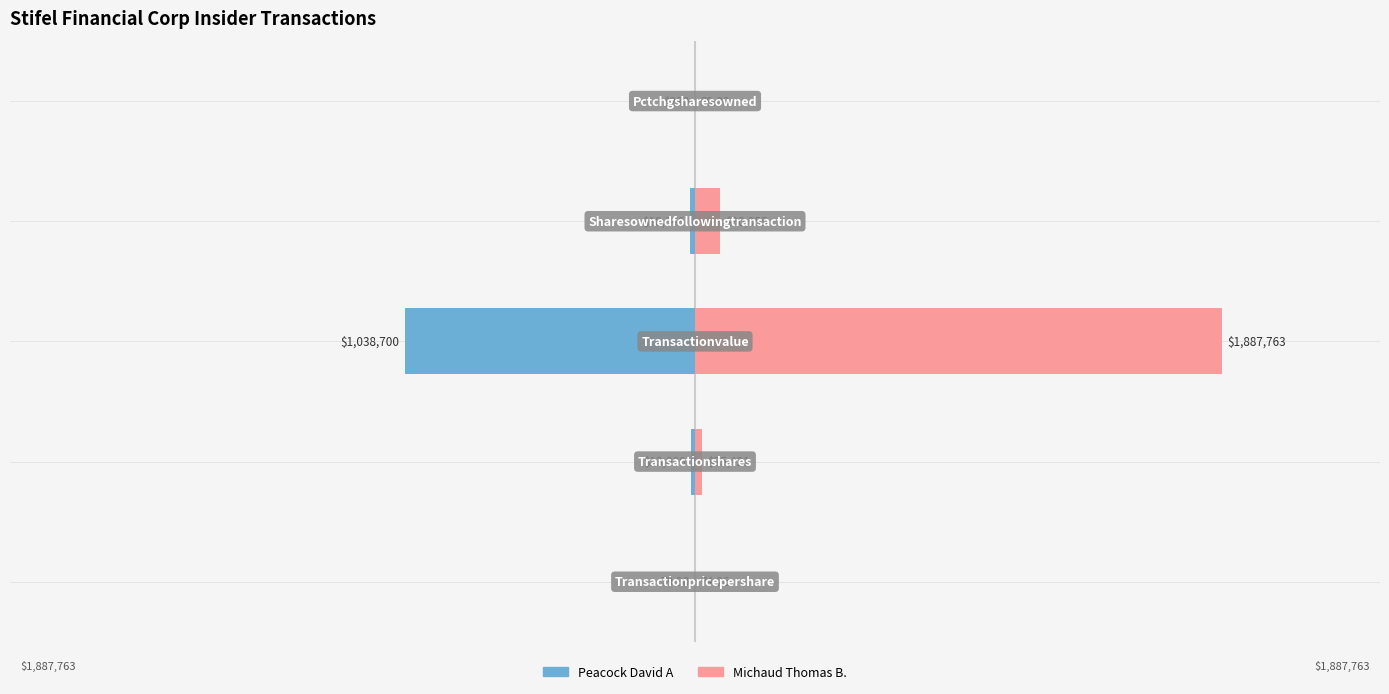

Reading left to right, list all the values displayed in this chart.

Peacock David A: 0=-0.0	1=-0.0	2=-0.6	3=-0.0	4=-0.0
Michaud Thomas B.: 0=0.0	1=0.0	2=1.0	3=0.0	4=0.0